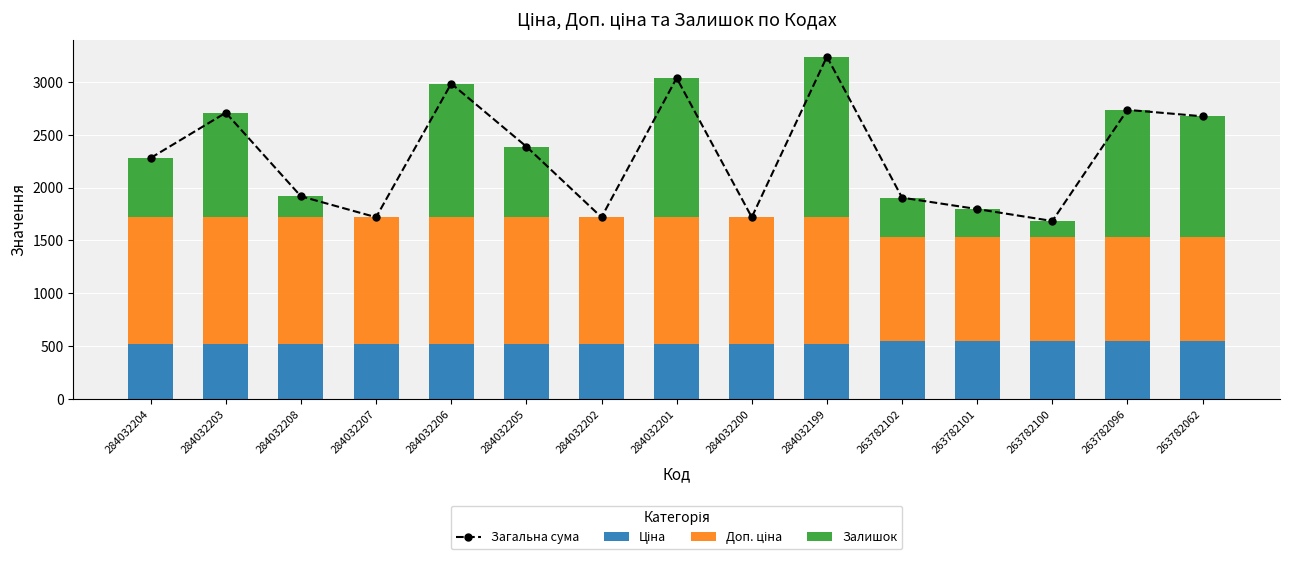

What is the sum of all Залишок values?

9652.0